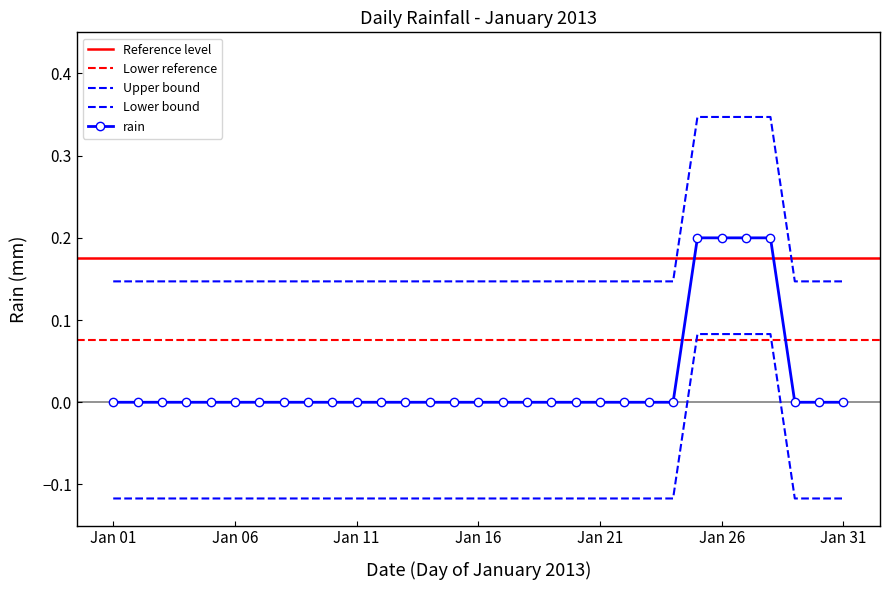

Reading left to right, list all the values displayed in this chart.

0.1	0.1	0.1	0.1	0.1	0.1	0.1	0.1	0.1	0.1	0.1	0.1	0.1	0.1	0.1	0.1	0.1	0.1	0.1	0.1	0.1	0.1	0.1	0.1	0.3	0.3	0.3	0.3	0.1	0.1	0.1